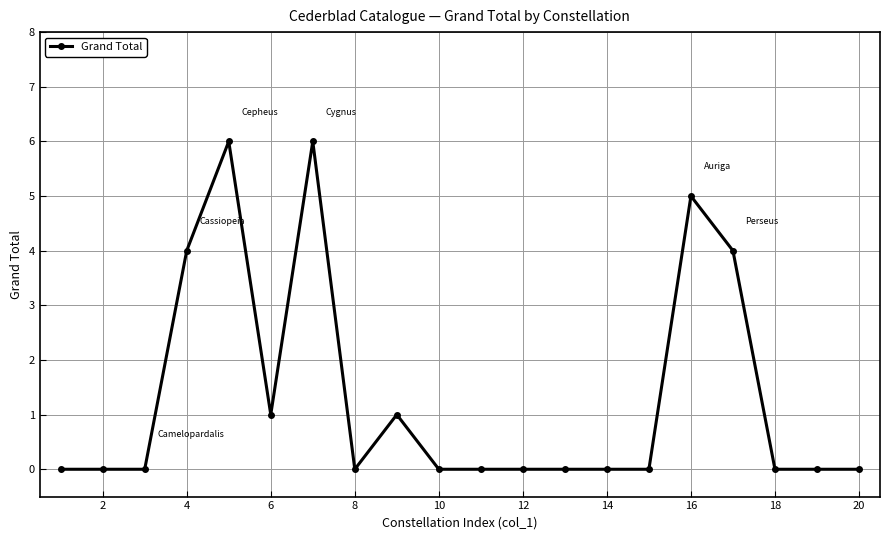

Count the number of data series in this chart.

1